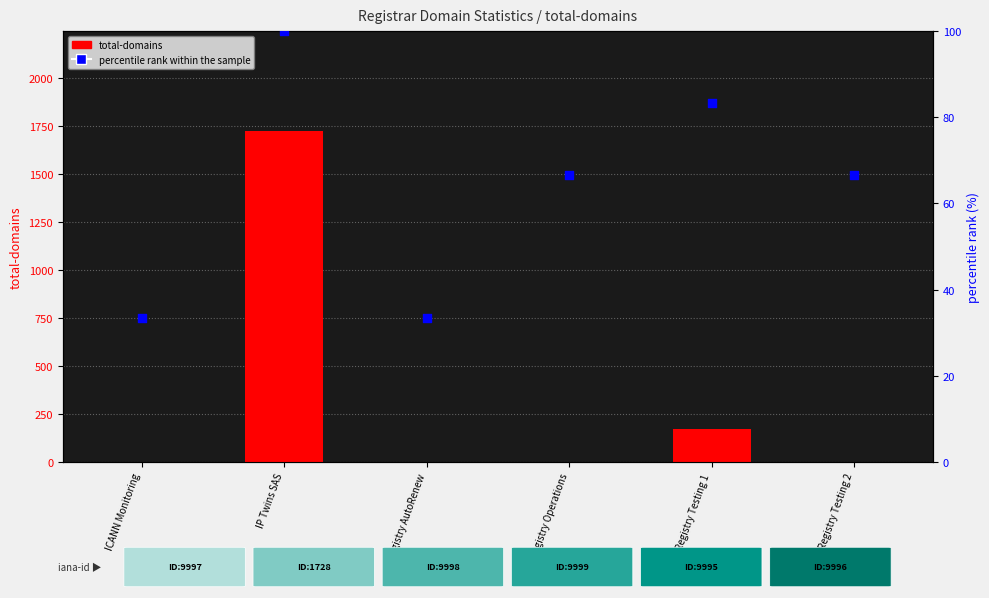

At how many categories does at least one series exceed 1232?

1